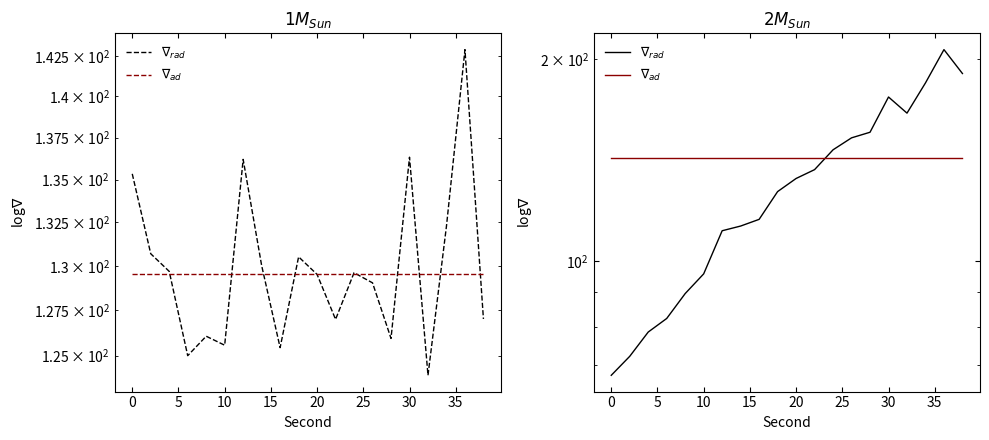

What is the difference between the second highest and second lowest values in the $\nabla_{rad}$ series?

118.3